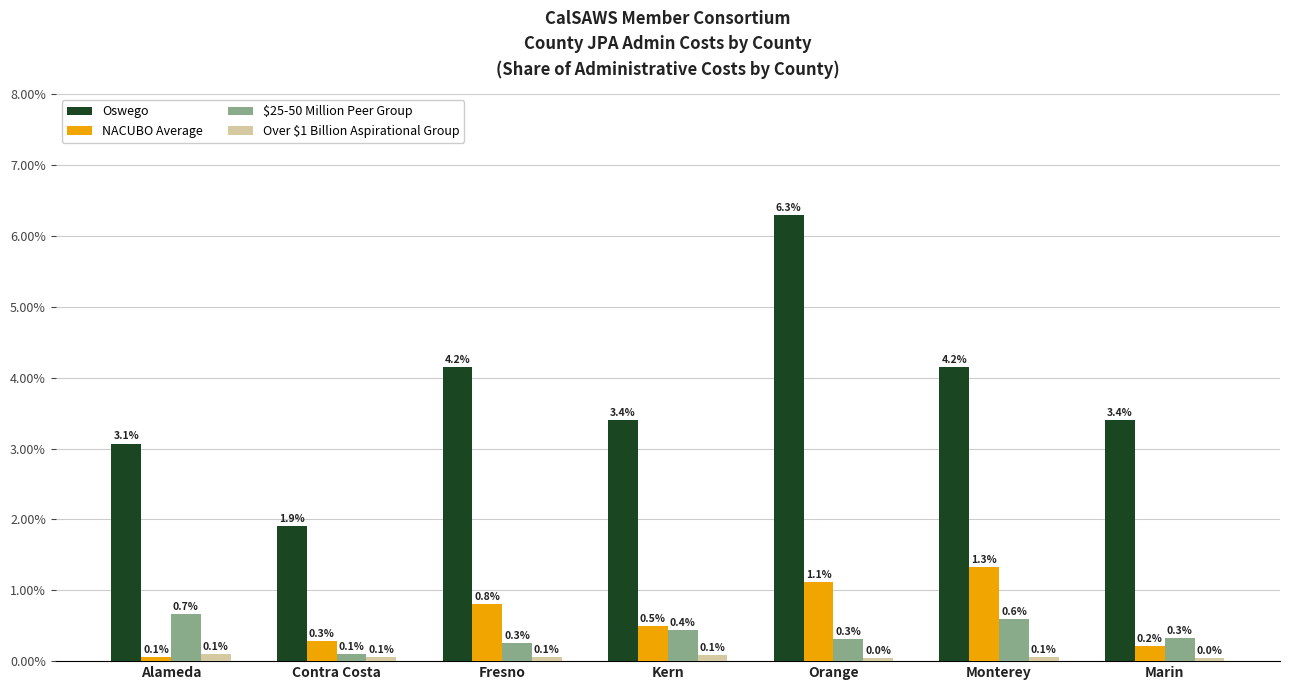

At which category is the sum across all series the highest?

Orange